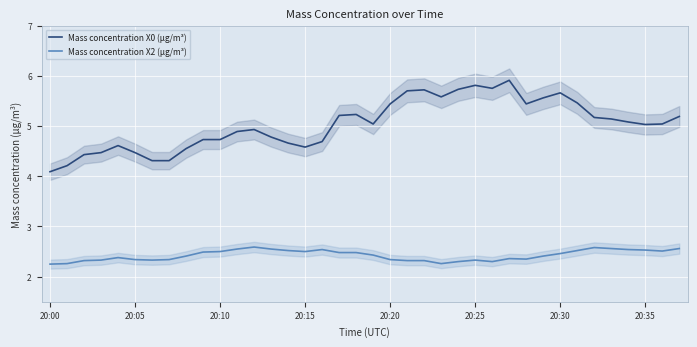

What is the spread (max minus min) of values at 27?

3.6